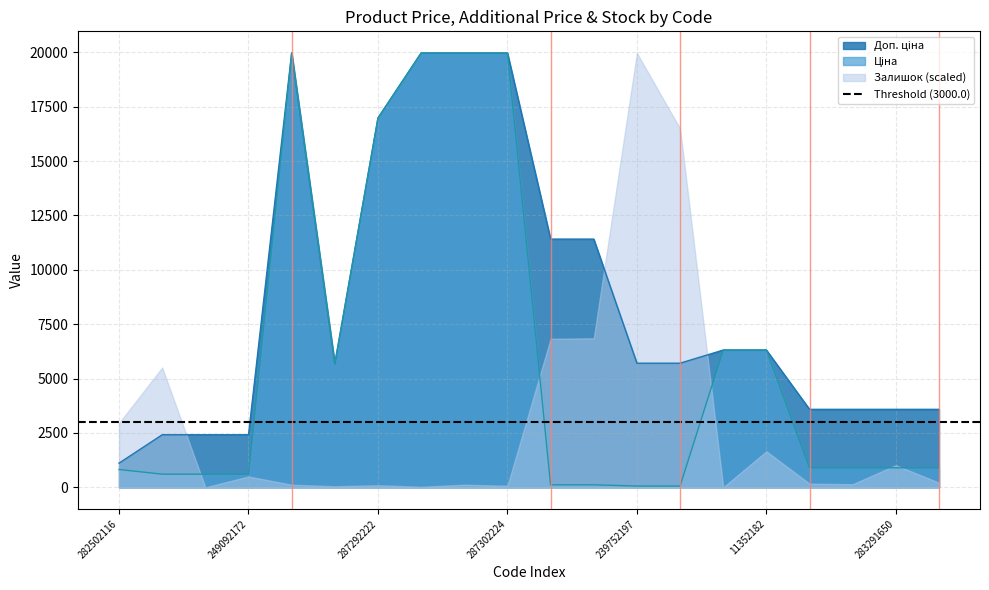

Between 239792196 and 249092172, which is larger?

249092172